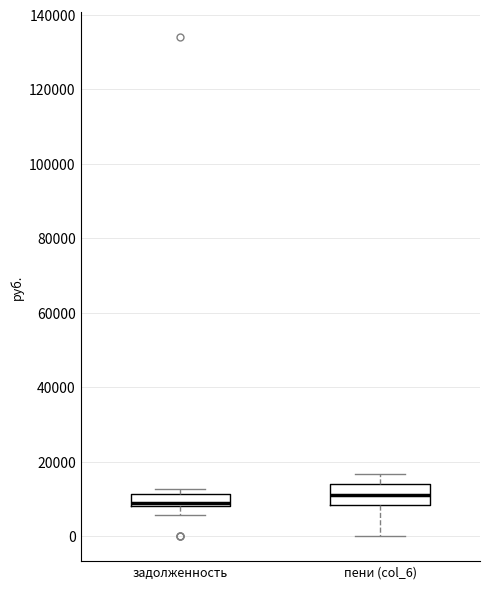

Comparing the boxes themselves (not the whiskers), which one is the tallest?

пени (col_6)